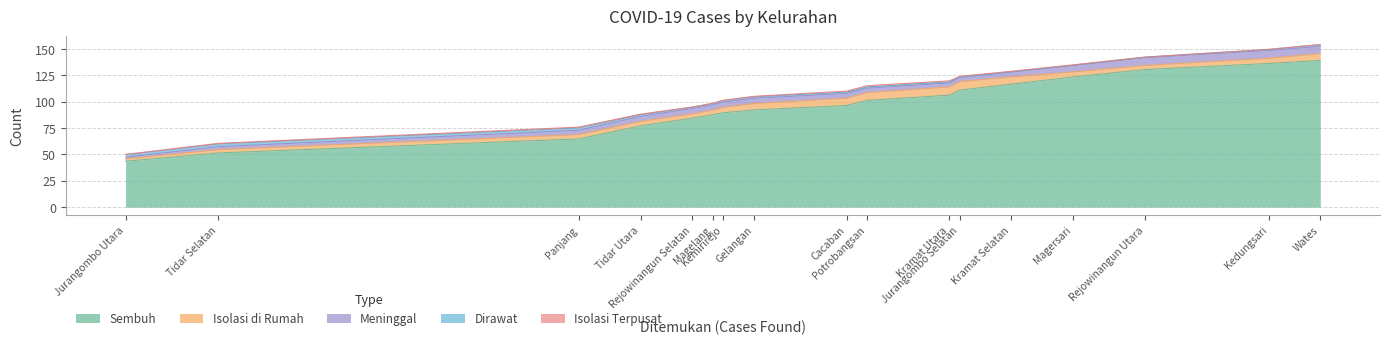

The Isolasi di Rumah series shows 9 at Gelangan. True or false?

True